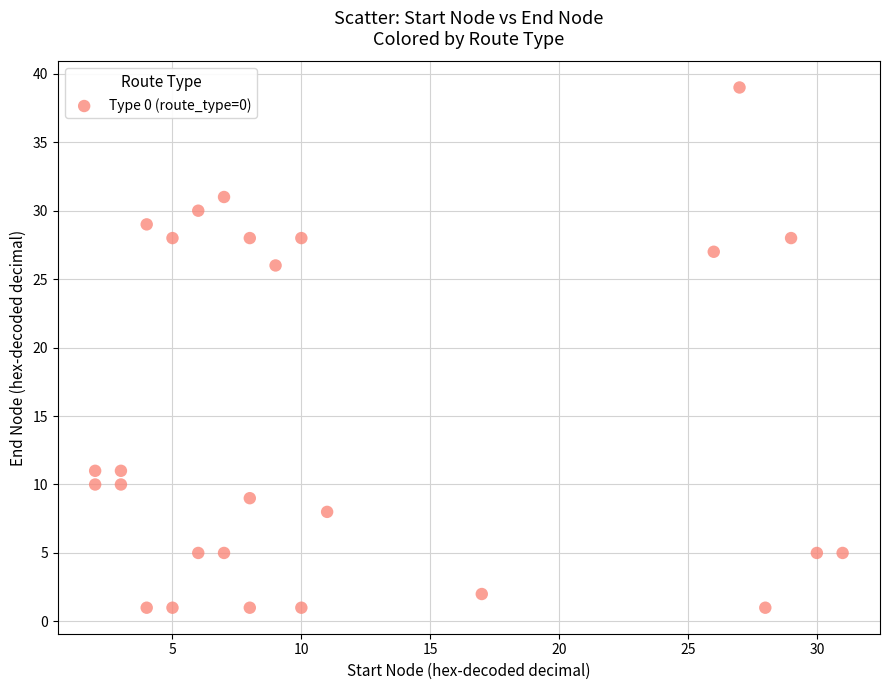

What is the range of Y values (max minus min)?

38